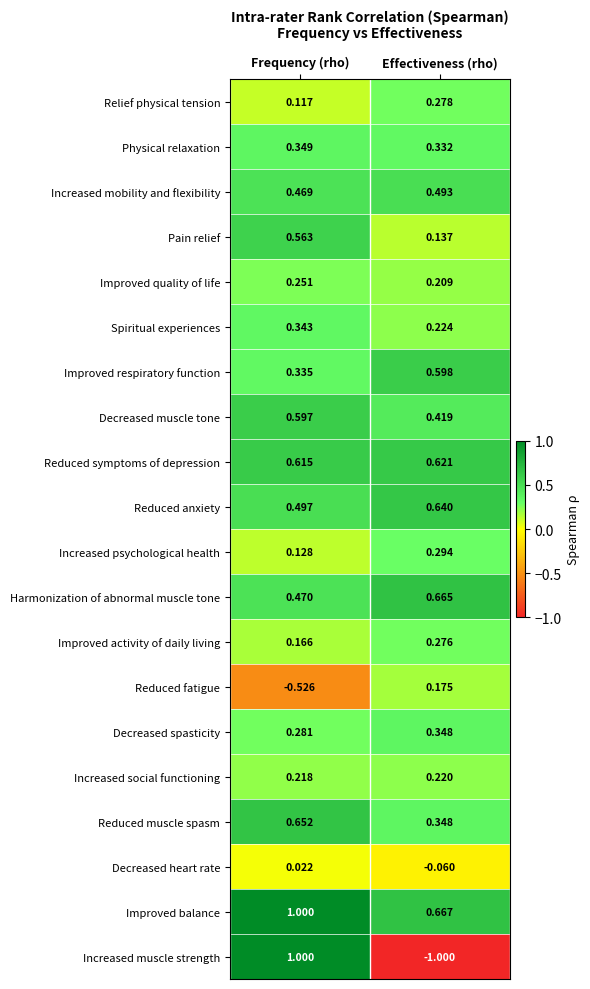

Which series has the largest range (max minus min)?

Increased muscle strength